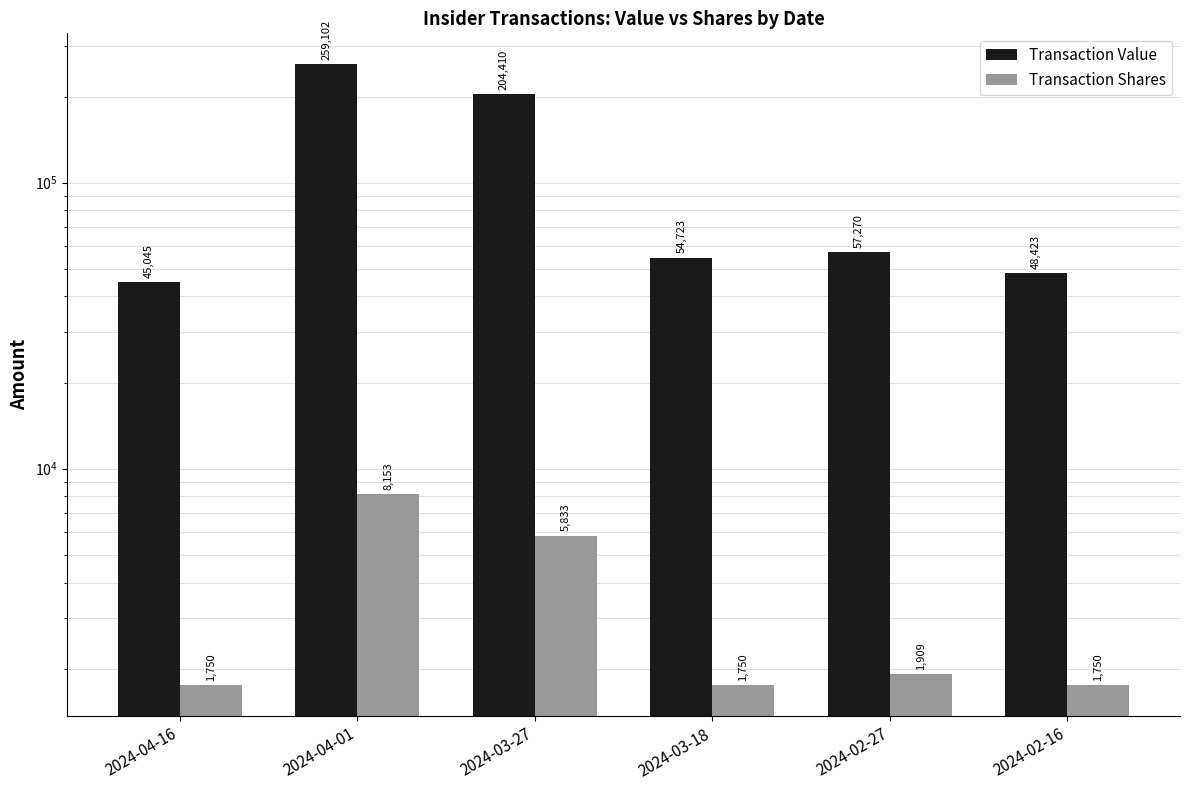

The value of Transaction Value at 2024-04-16 is 45045. True or false?

True